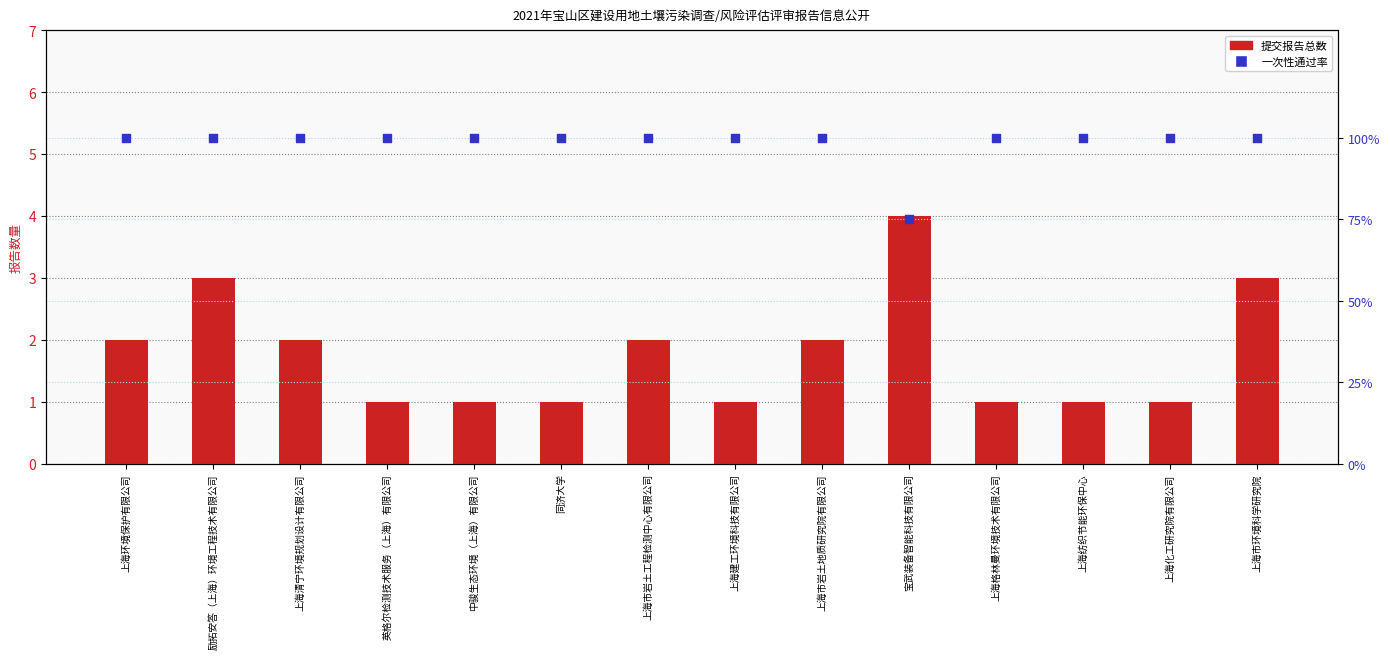

Which series has the widest spread of Y values?

一次性通过率